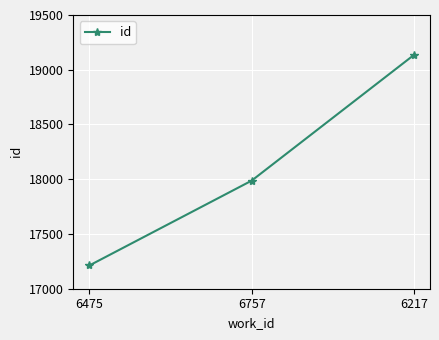

What is the smallest value displayed?

17213